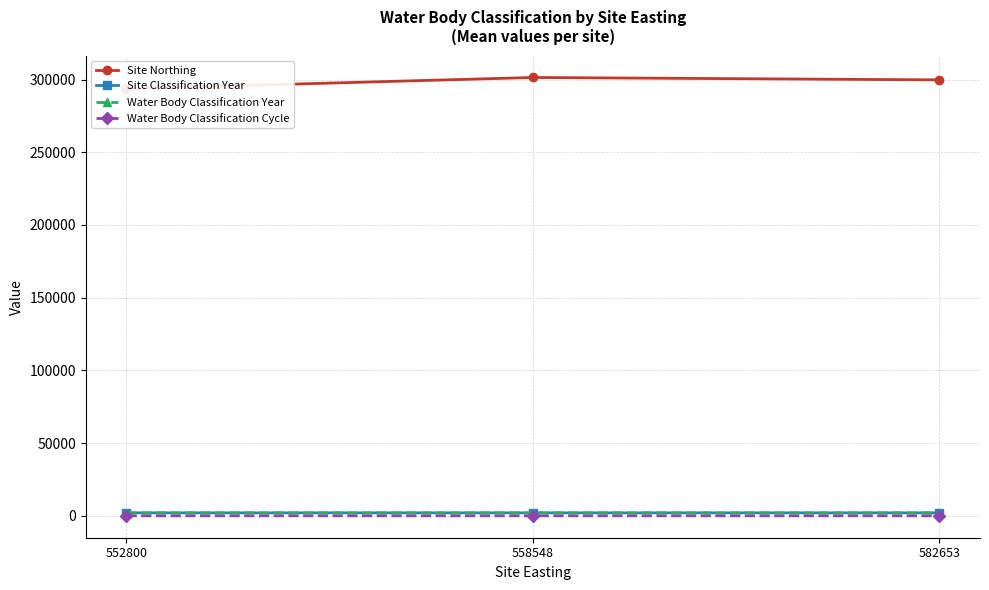

What is the difference between the second highest and minimum values in the Site Classification Year series?

1.0